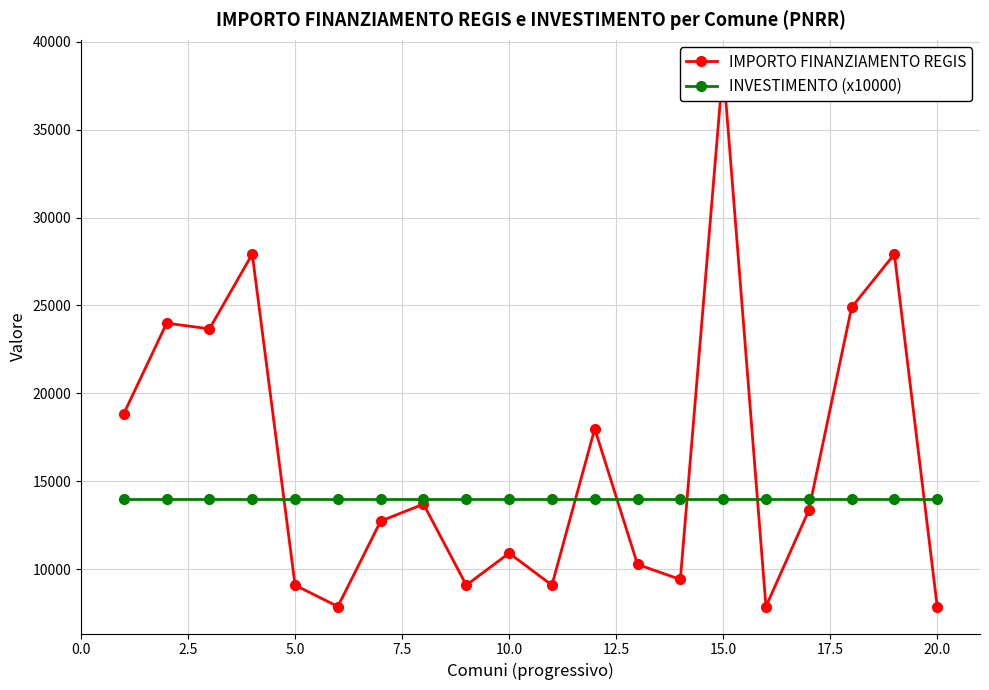

At how many categories does at least one series exceed 9284?

20